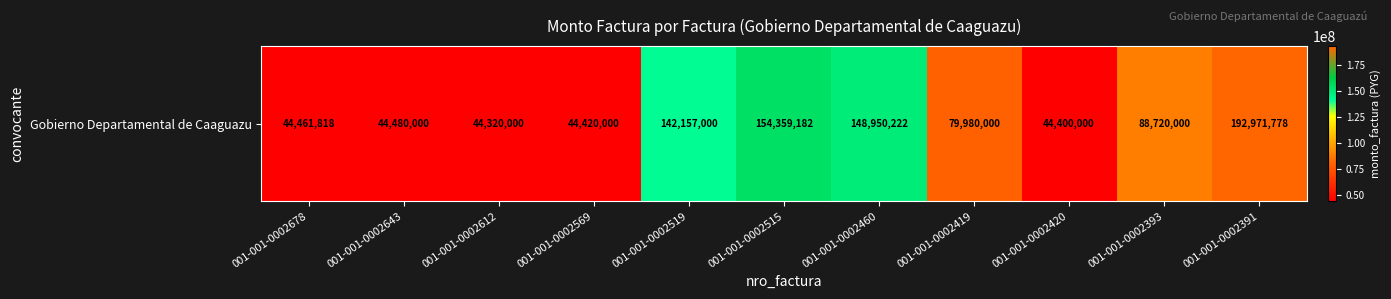

What is the sum of all values?

1029220000